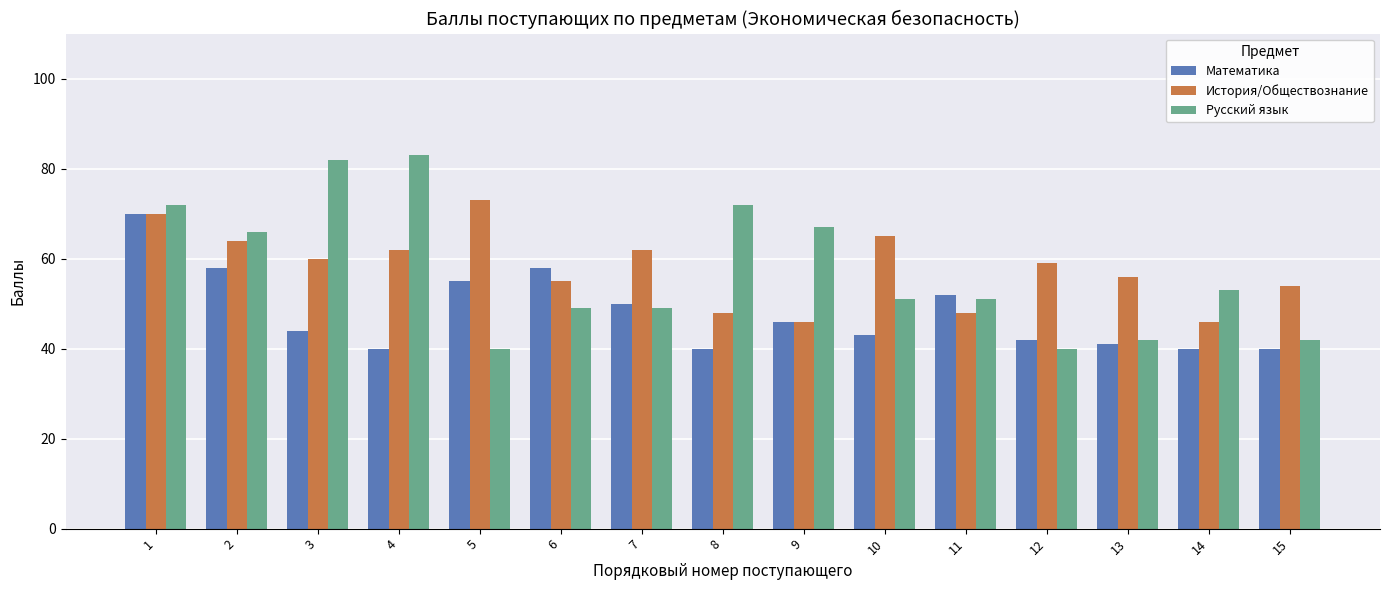

At how many categories does at least one series exceed 81?

2